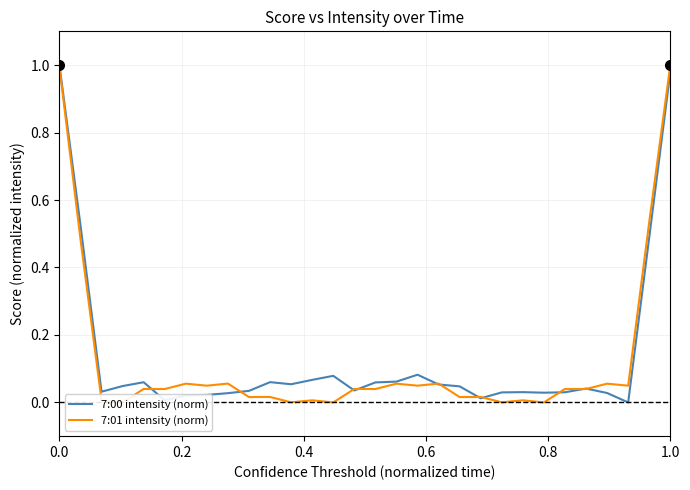

What are all the series names shown in the legend?

7:00 intensity (norm), 7:01 intensity (norm)